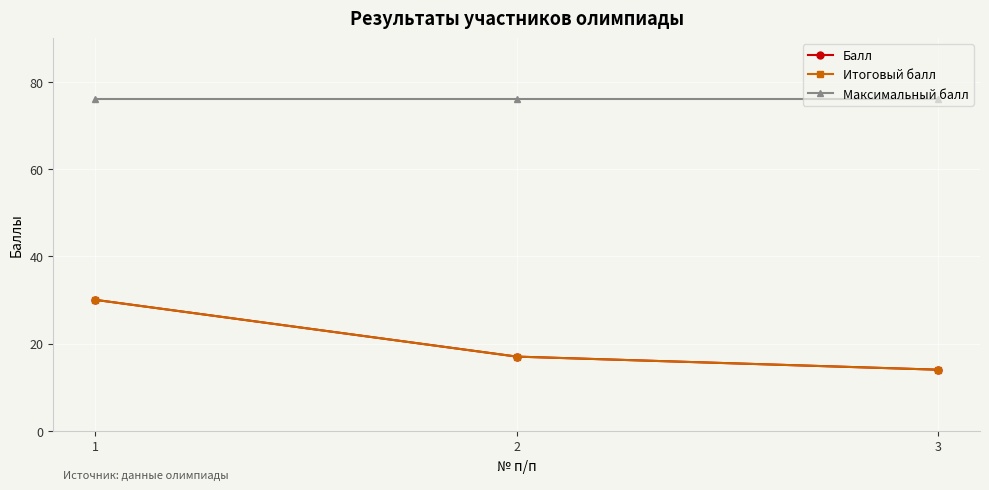

Does the chart have visible grid lines?

Yes